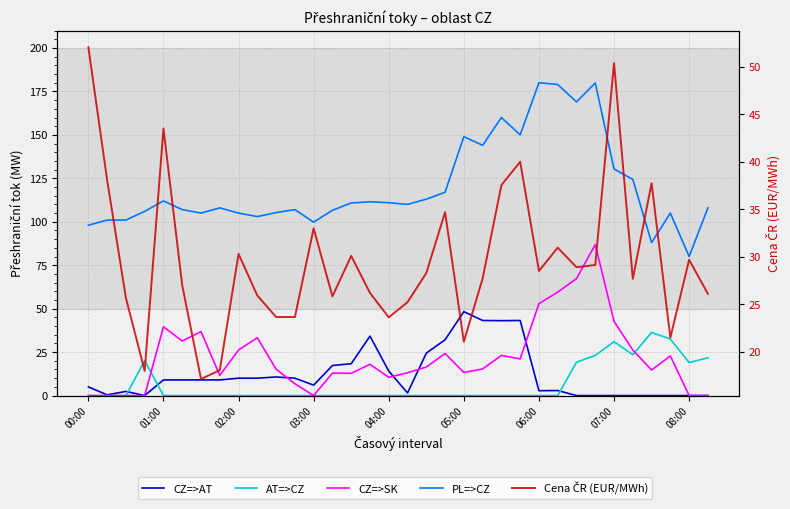

What position from the right is 26?

8